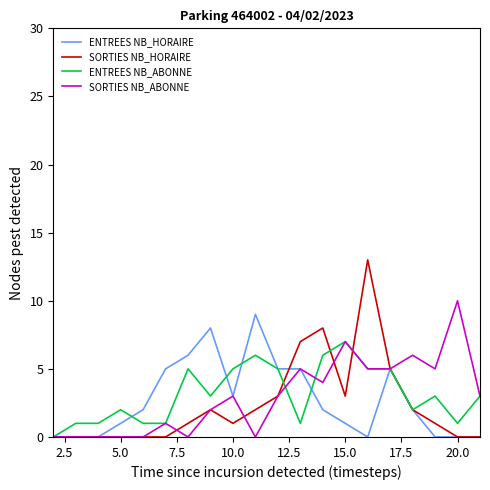

Which series has the widest spread of values?

SORTIES NB_HORAIRE